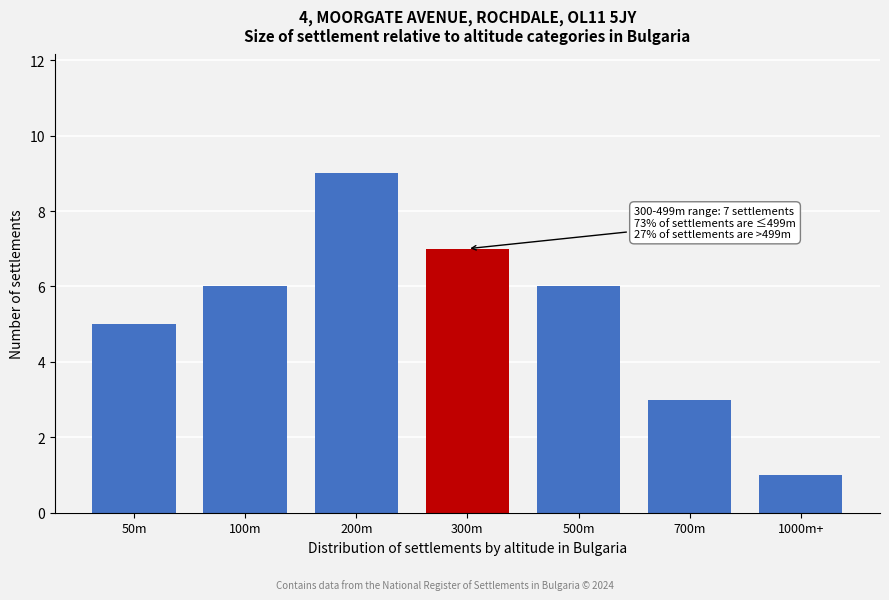

Reading left to right, extract all data points from this chart.

5	6	9	7	6	3	1